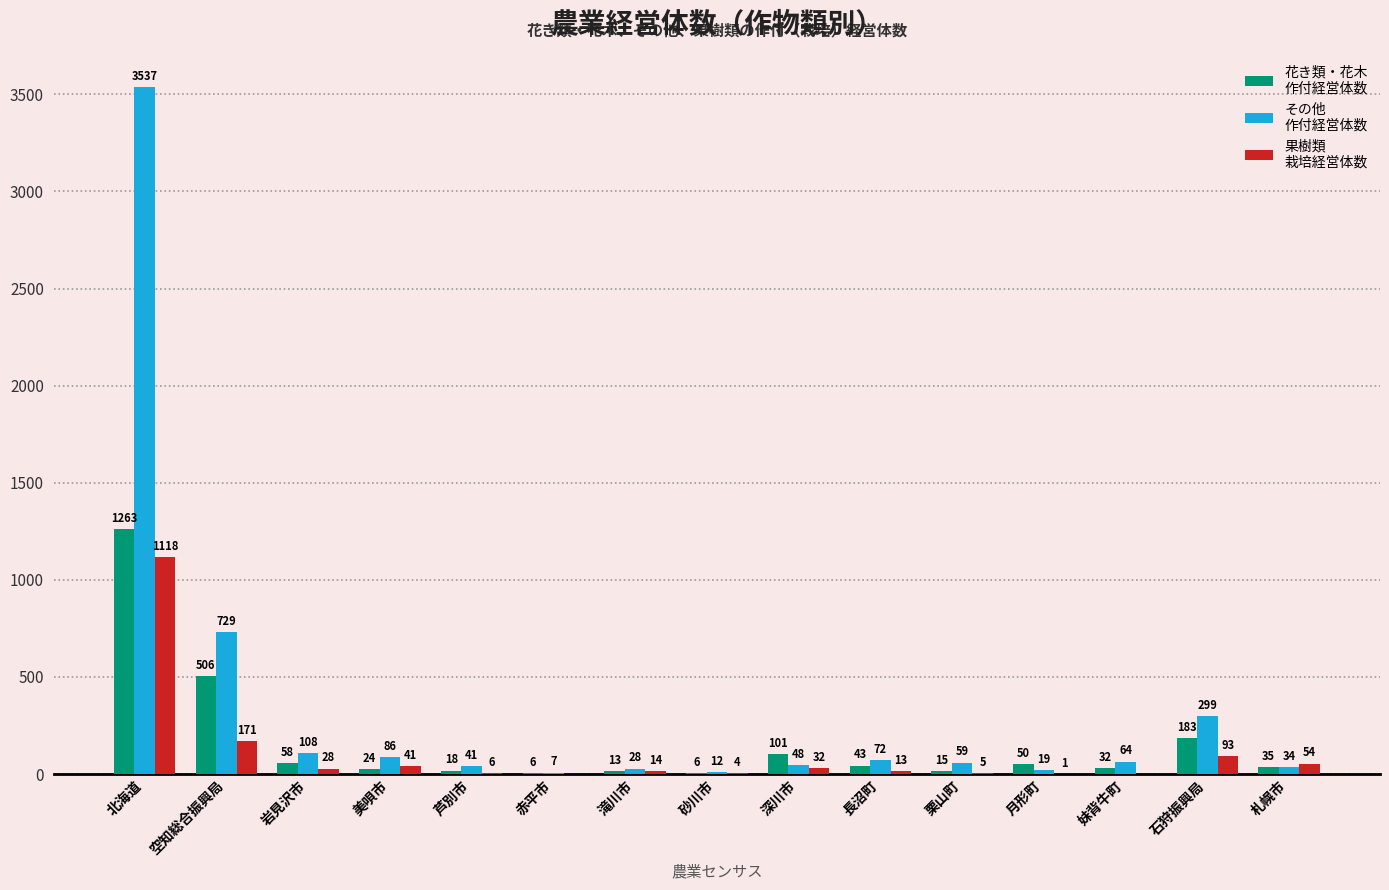

Are the bars horizontal?

No